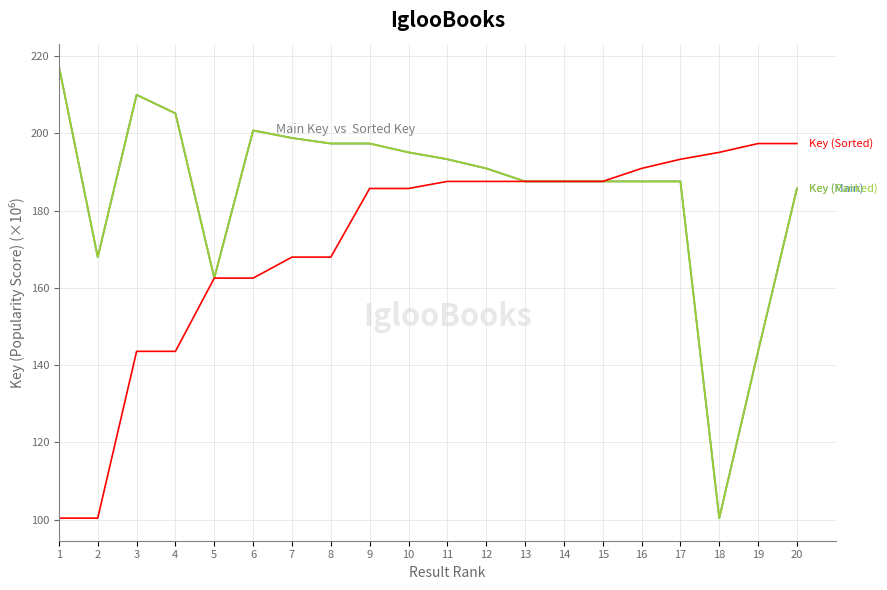

The Key (Main) series shows 195.1 at 10. True or false?

True